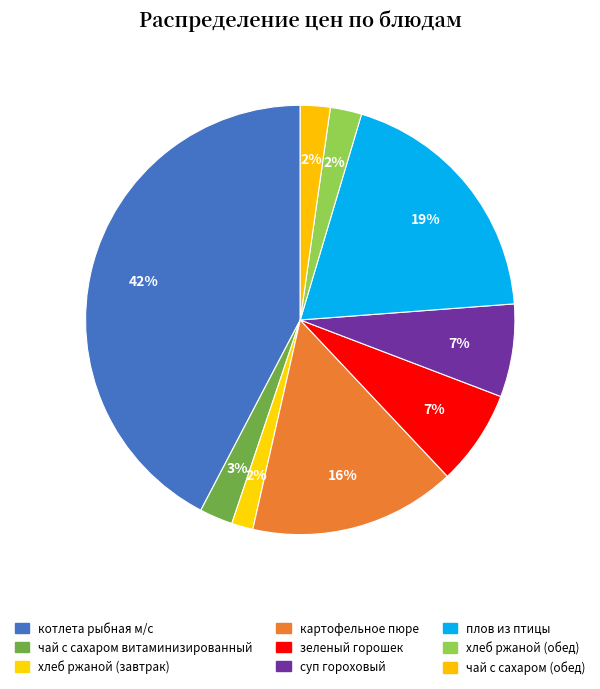

Combined, do картофельное пюре and чай с сахаром (обед) account for over 50%?

No